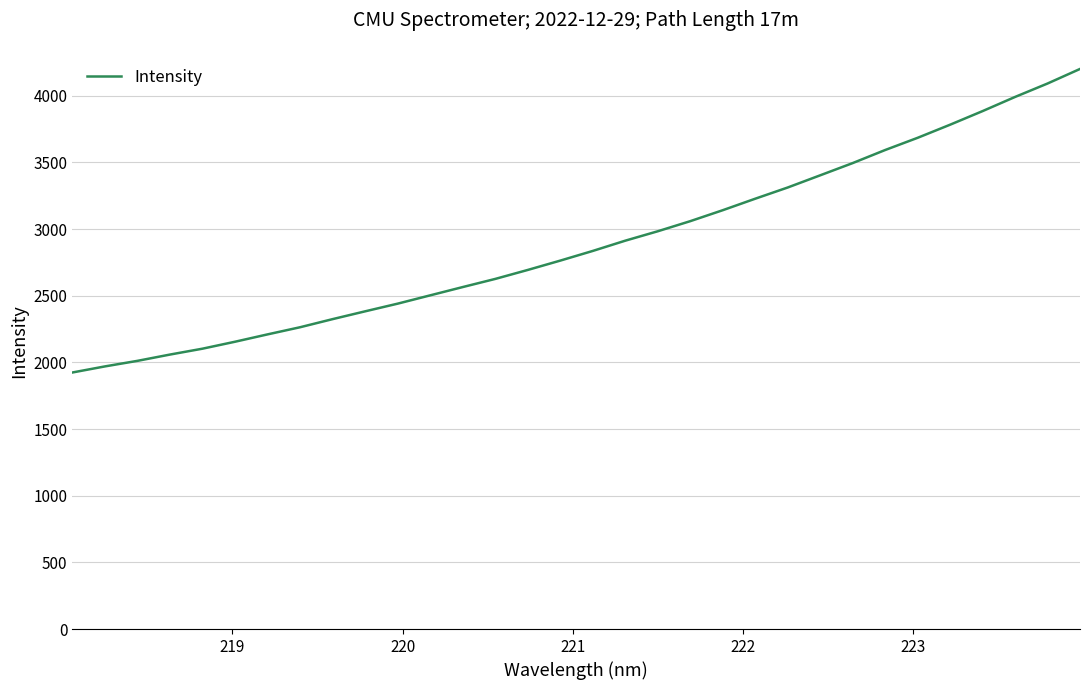

What is the difference between the maximum and minimum values?

2276.5